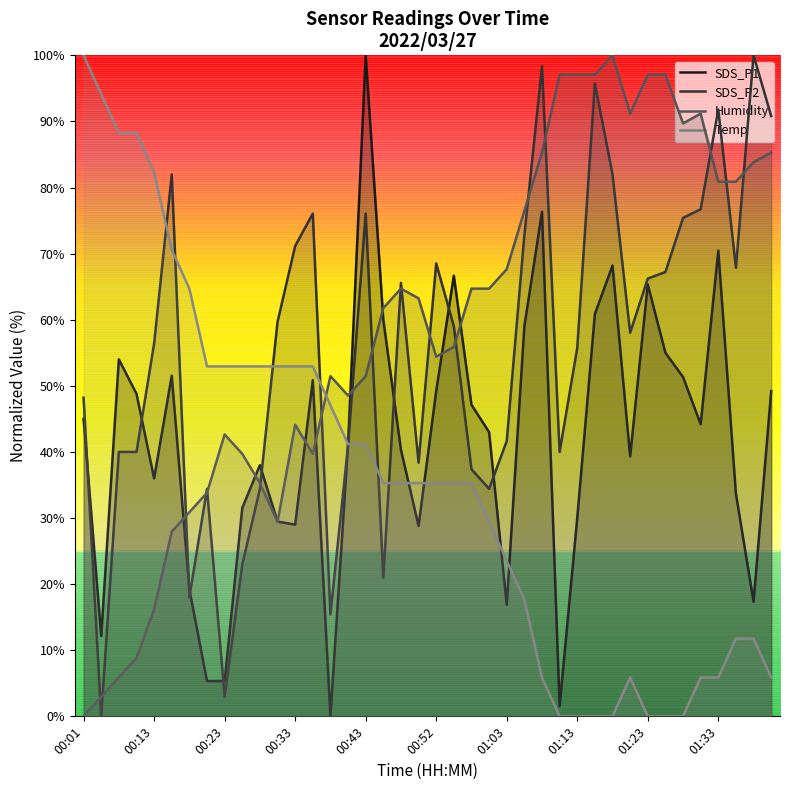

Is the value of Temp at 00:52 greater than the value of SDS_P1 at 00:33?

Yes